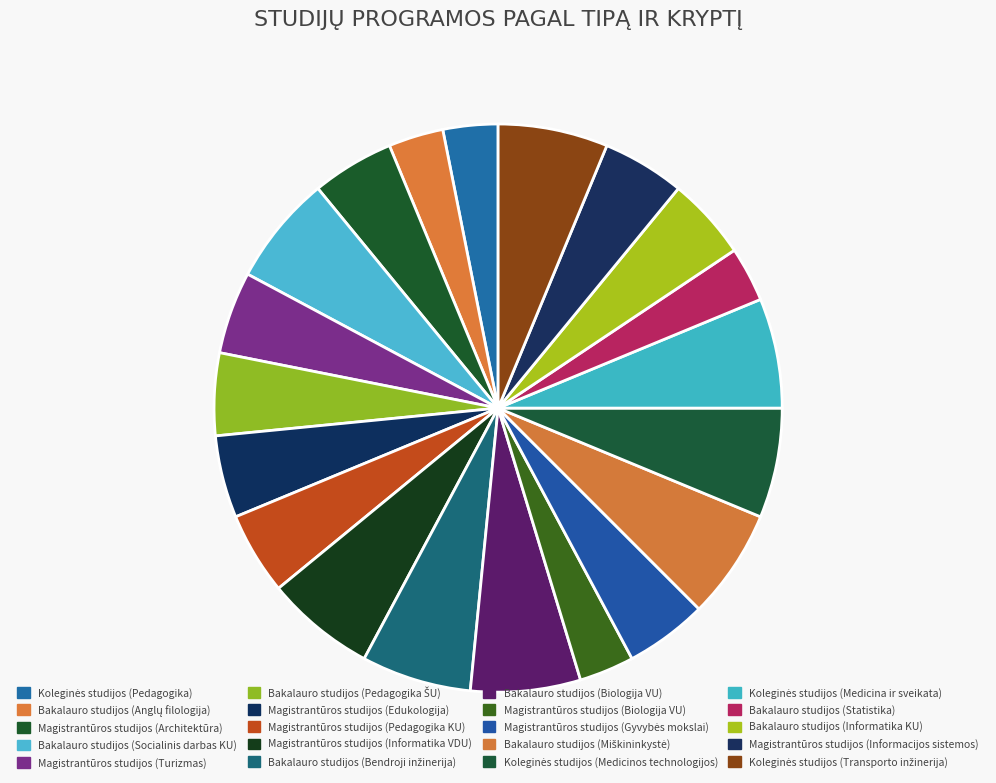

How many slices are in this pie chart?

20